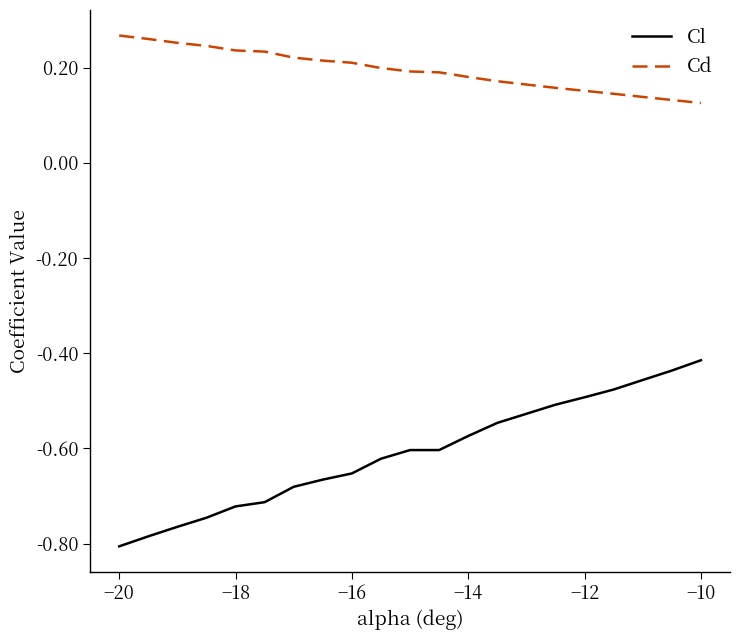

Which series has the widest spread of values?

Cl